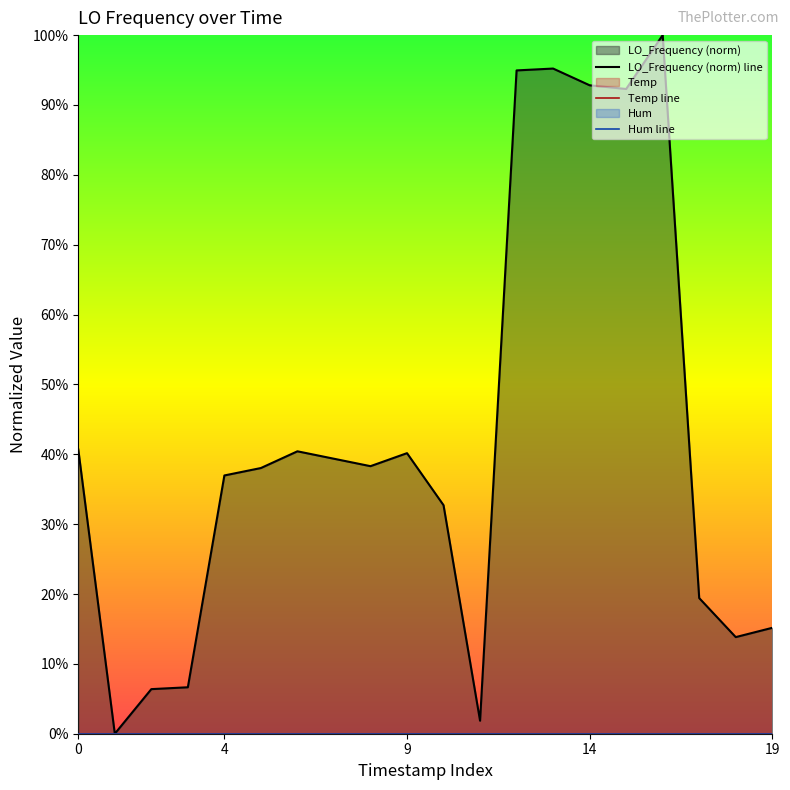

Reading right to left, extract all data points from this chart.

LO_Frequency (norm) line: 0.2	0.1	0.2	1.0	0.9	0.9	1.0	0.9	0.0	0.3	0.4	0.4	0.4	0.4	0.4	0.4	0.1	0.1	0.0	0.4
Temp line: 0.0	0.0	0.0	0.0	0.0	0.0	0.0	0.0	0.0	0.0	0.0	0.0	0.0	0.0	0.0	0.0	0.0	0.0	0.0	0.0
Hum line: 0.0	0.0	0.0	0.0	0.0	0.0	0.0	0.0	0.0	0.0	0.0	0.0	0.0	0.0	0.0	0.0	0.0	0.0	0.0	0.0